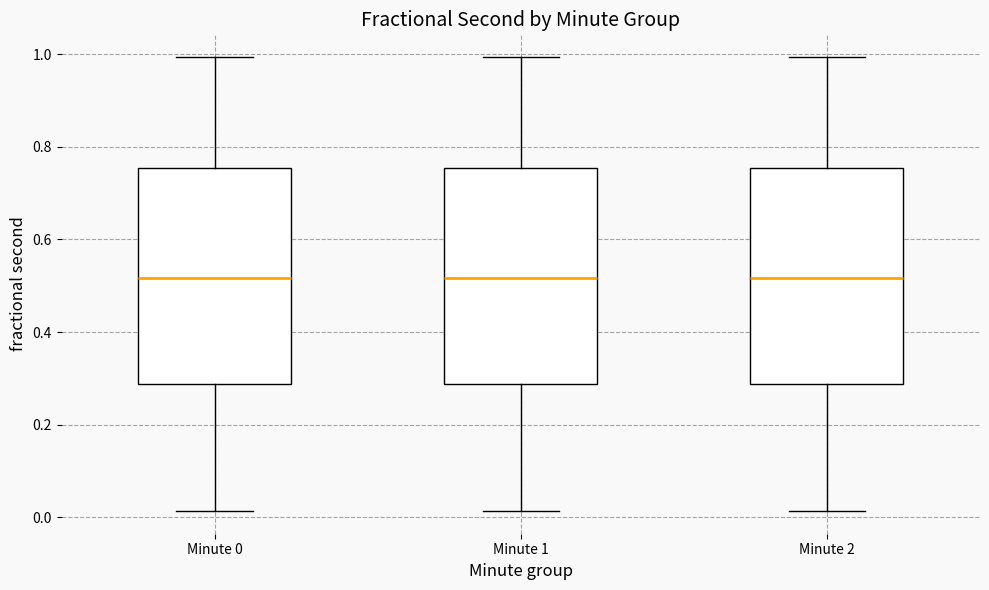

Where is the upper edge of the box for Minute 1 on the y-axis? The values are not printed on the chart, so give them approximately, as read against the axis.

0.76